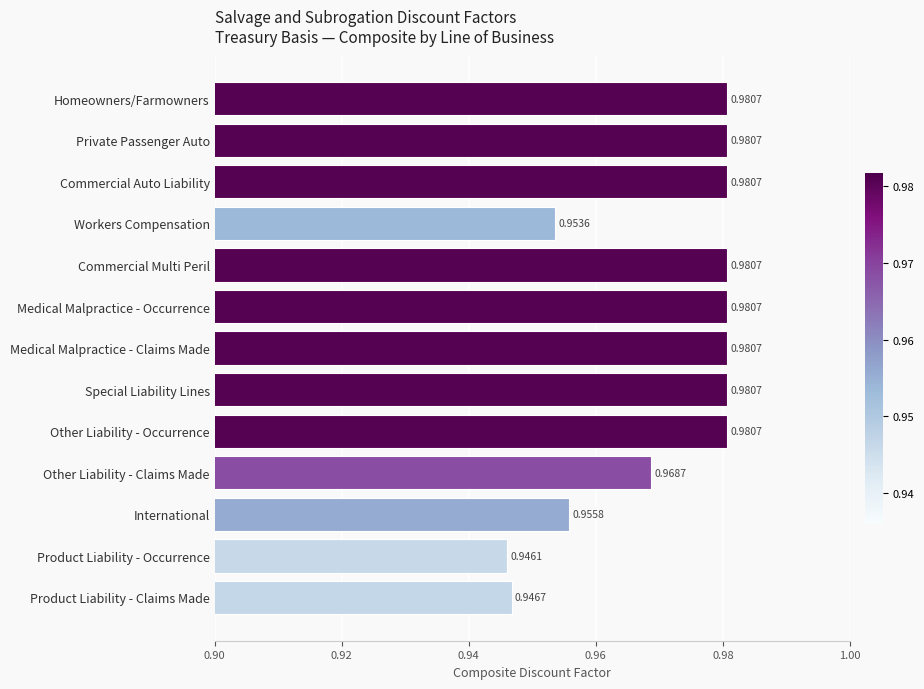

Between Medical Malpractice - Claims Made and International, which is larger?

Medical Malpractice - Claims Made